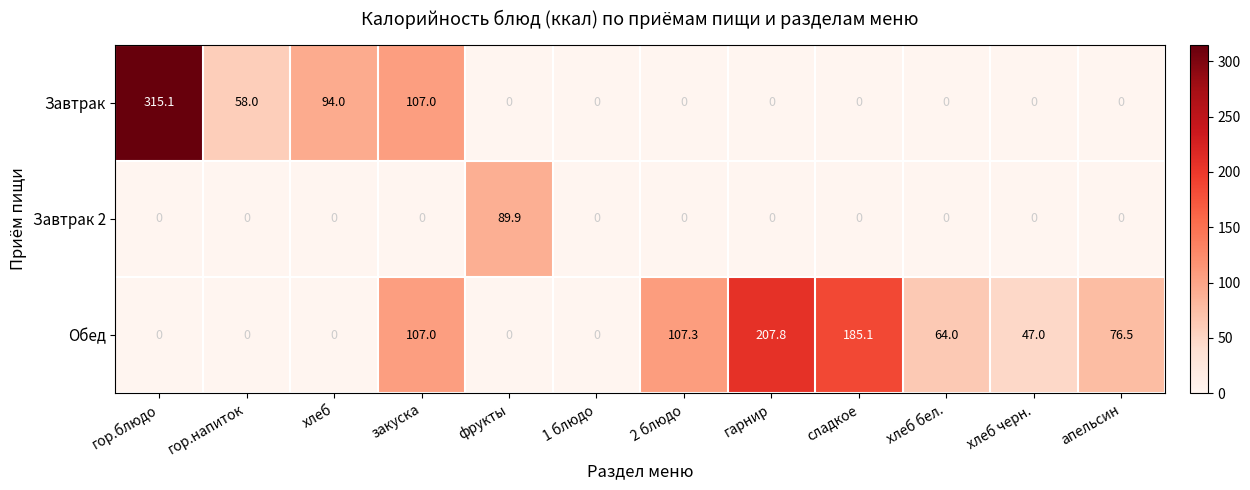

Which series has the largest total across all categories?

Обед